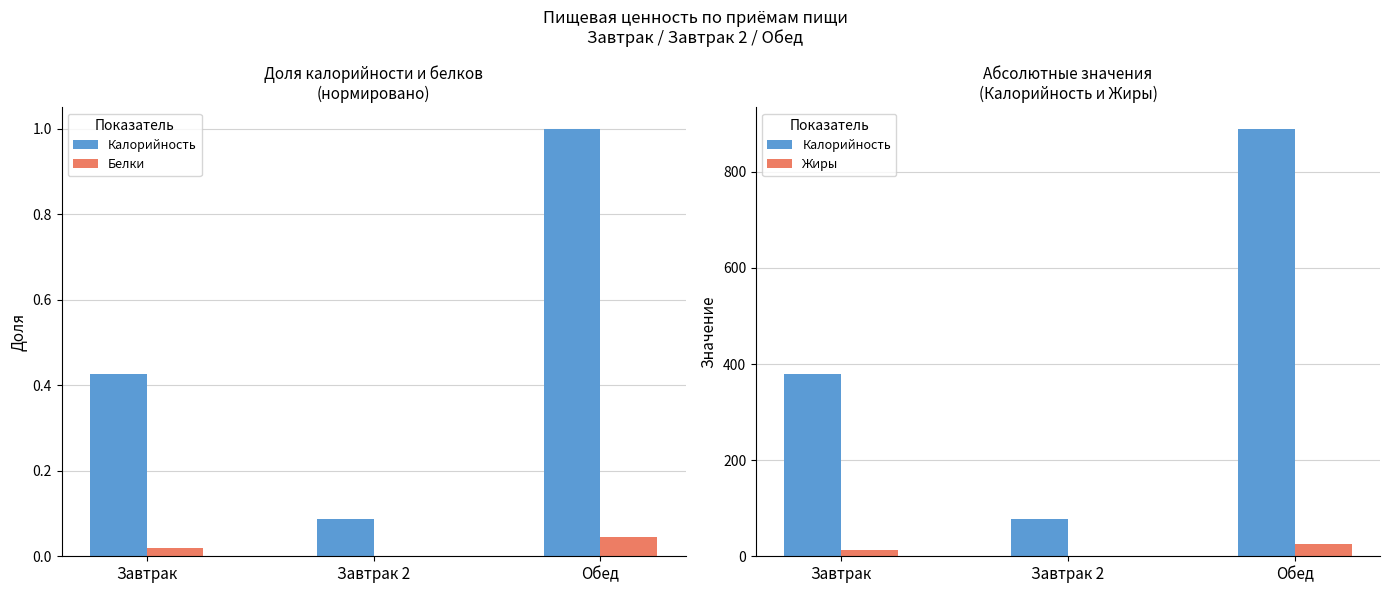

What is the maximum value shown in the chart?

889.6